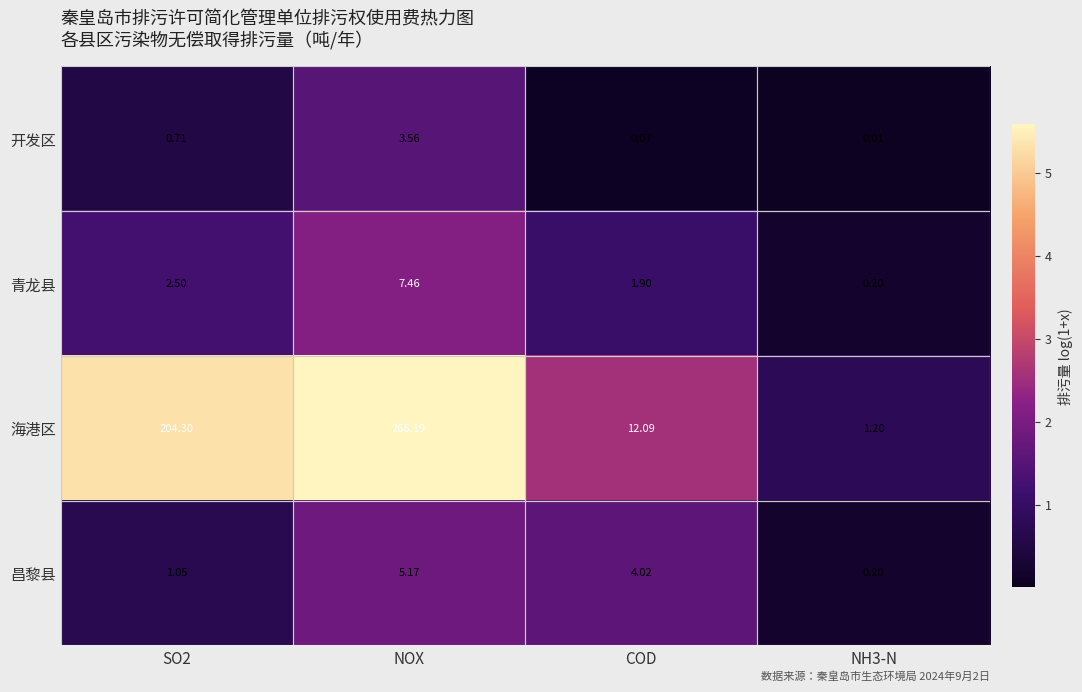

Is the value of 昌黎县 at NOX greater than the value of 开发区 at NH3-N?

Yes